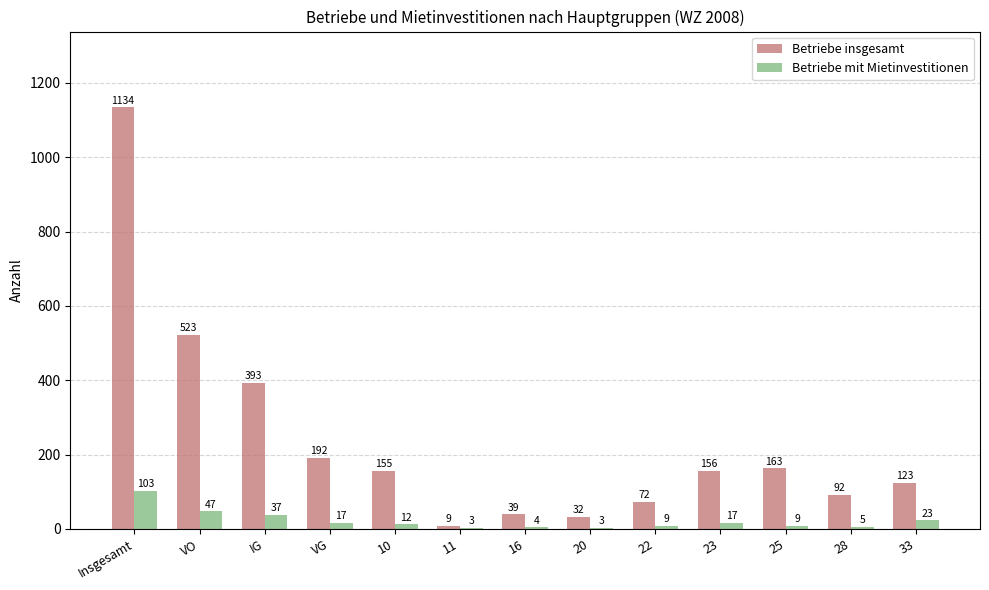

What is the average value of the Betriebe insgesamt series?

237